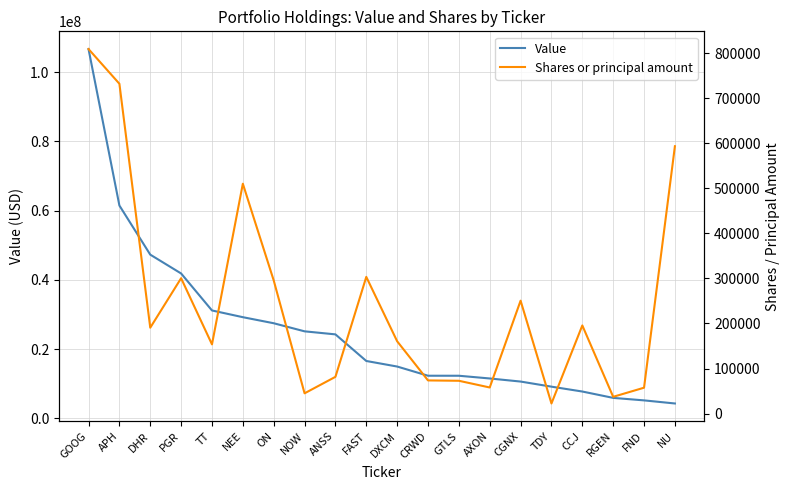

Between CRWD and FND, which is larger?

CRWD